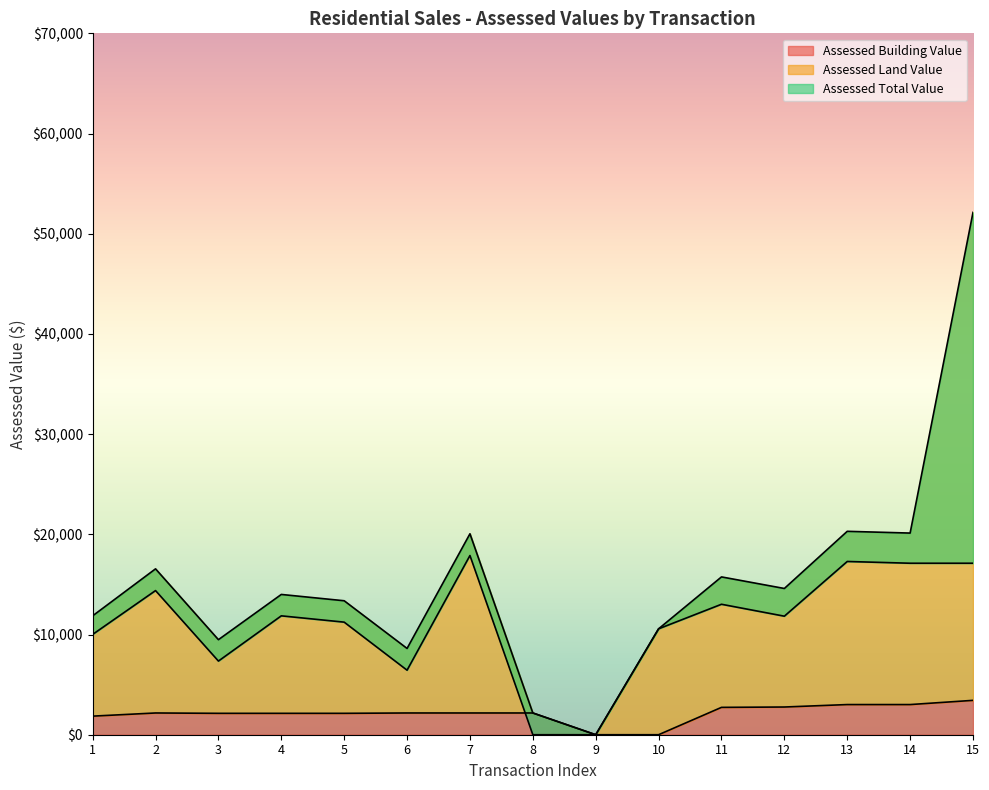

How many series are shown in this chart?

3